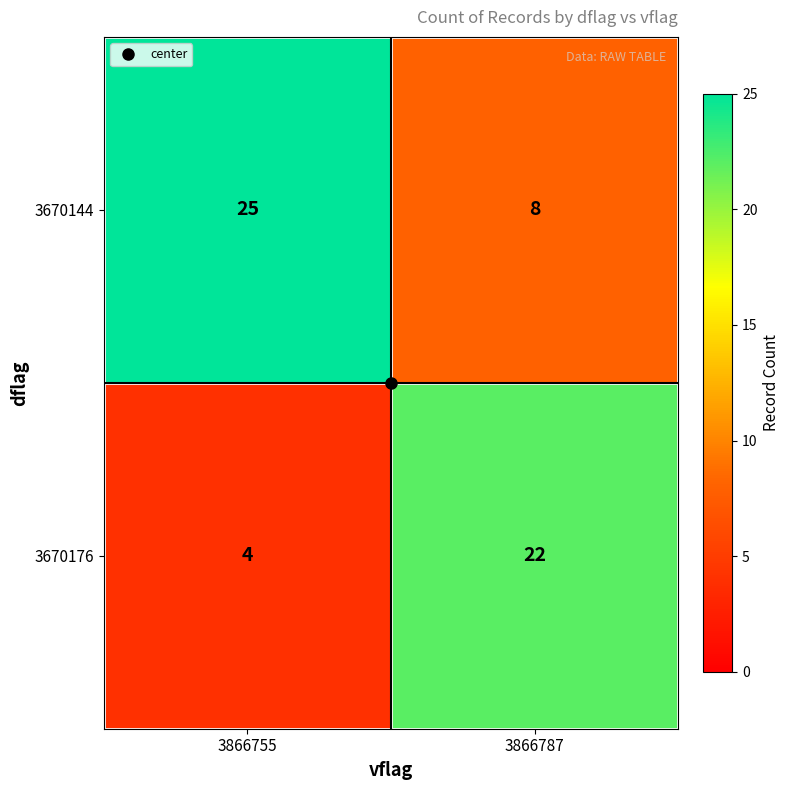

List the series in order of their overall mean, lowest first.

3670176, 3670144